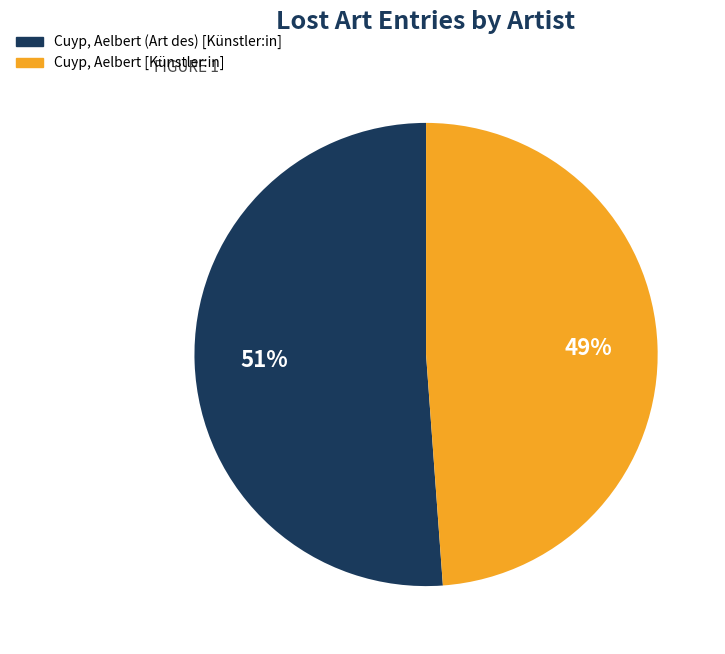

Which slice is the smallest?

Cuyp, Aelbert [Künstler:in]